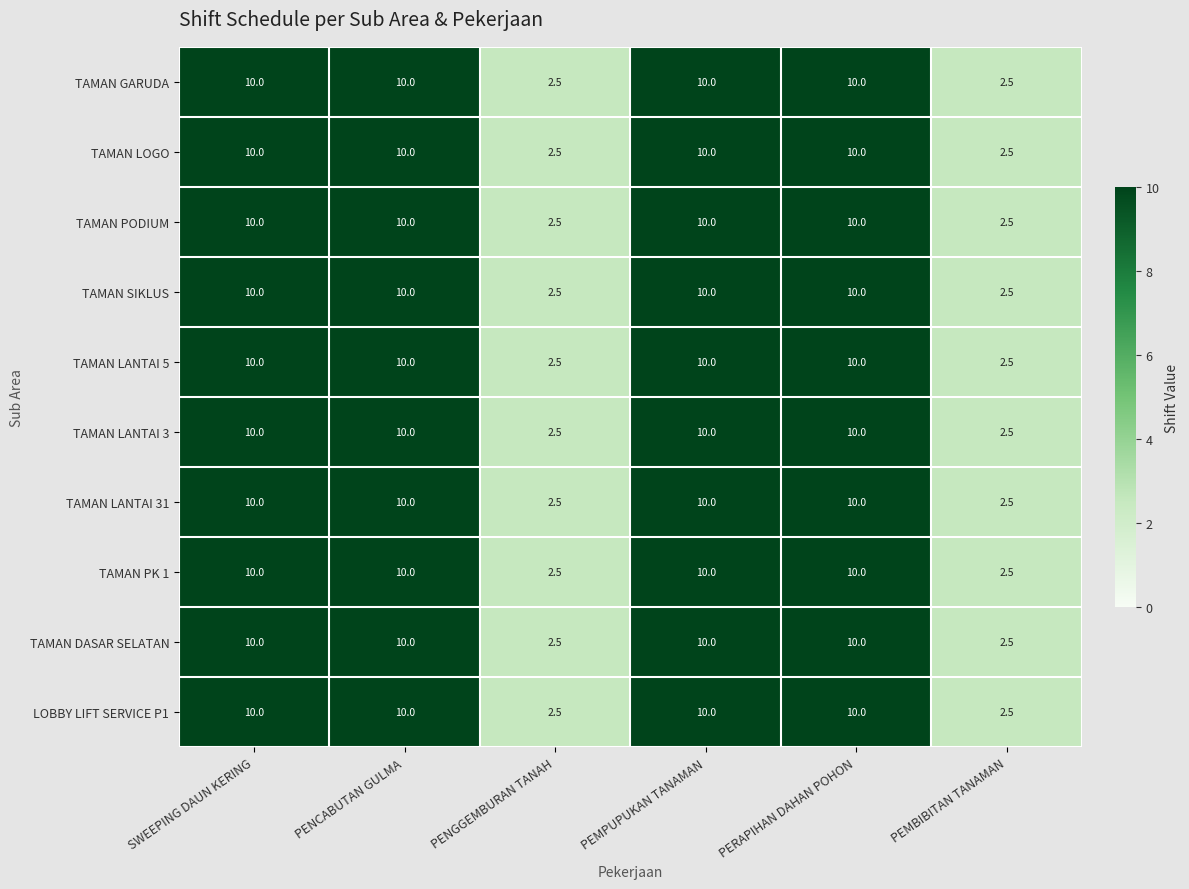

What is the average value of the TAMAN SIKLUS series?

7.5